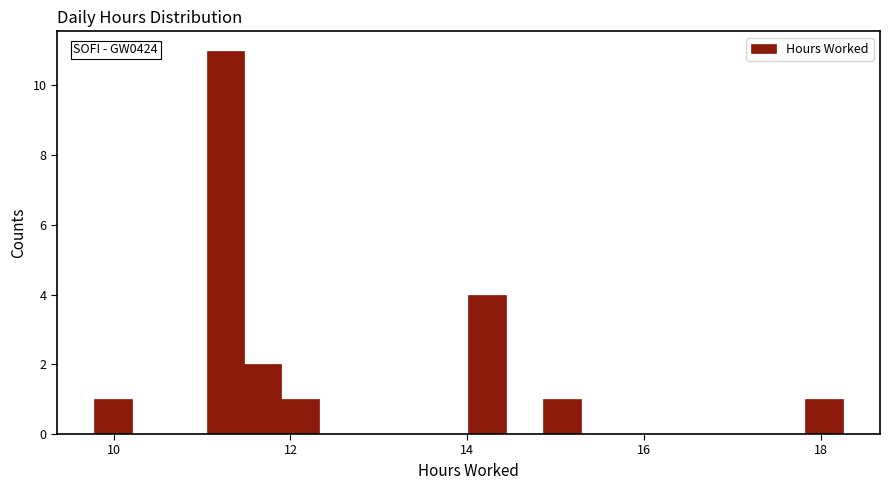

Read against the x-axis, roughly where is the centre of the tallest bar?

11.2